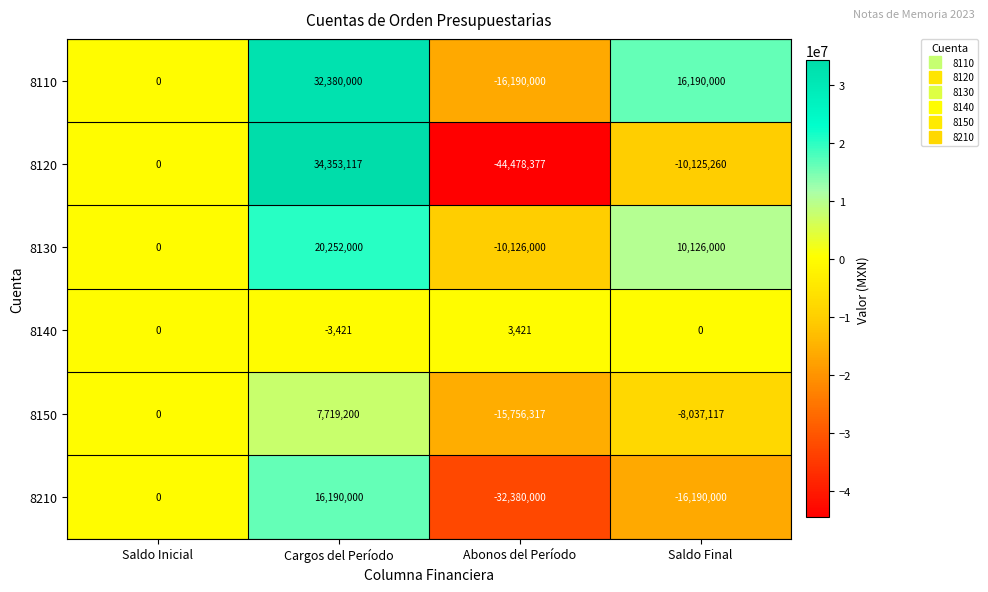

How many data points in 8110 are less than 16190000?

2